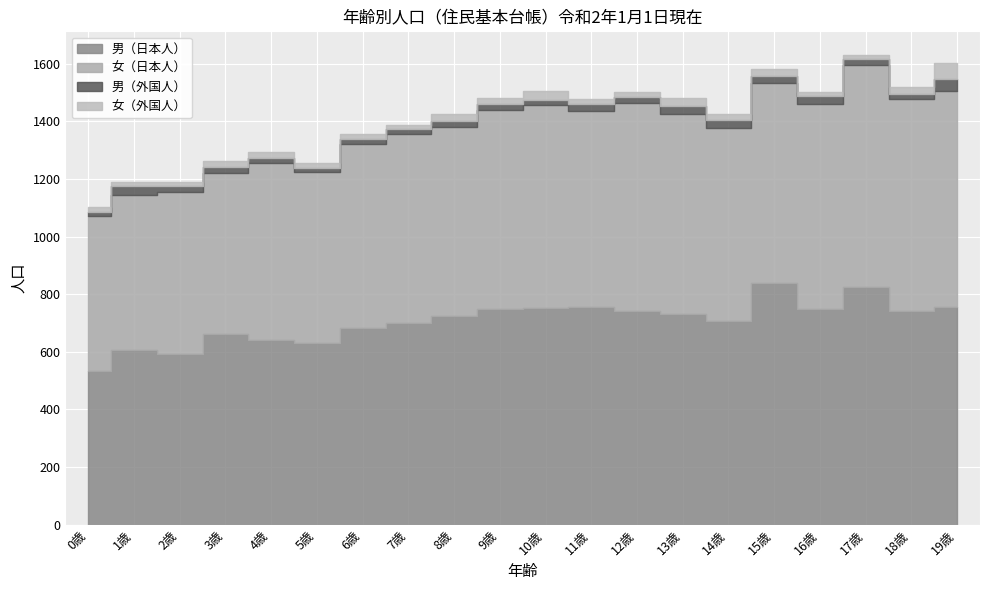

What is the sum of all 女（日本人） values?

13181